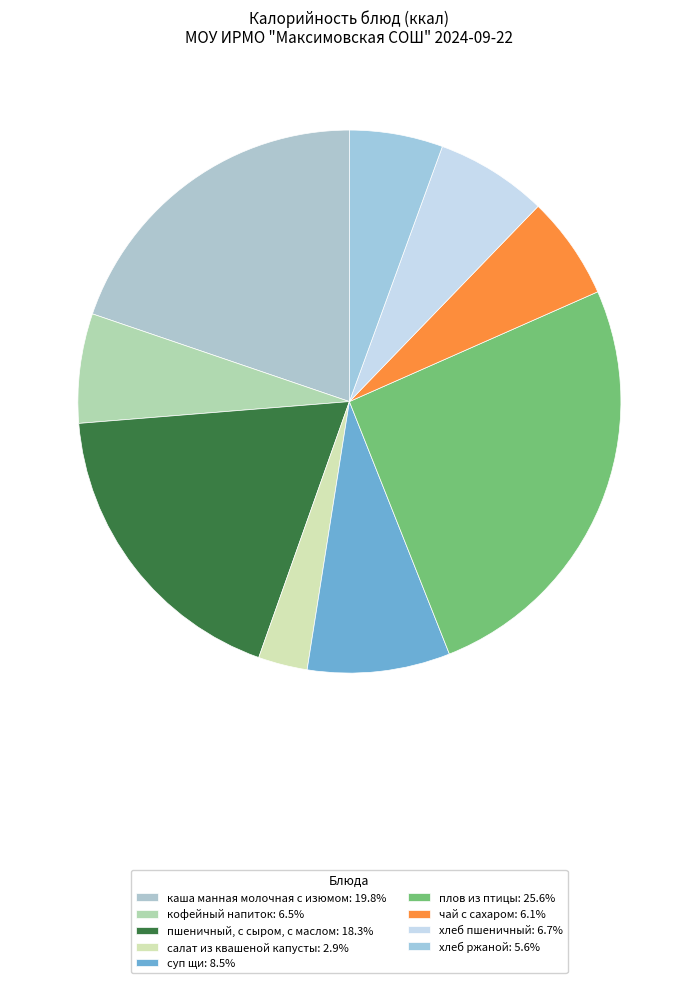

How many segments does this pie chart have?

9